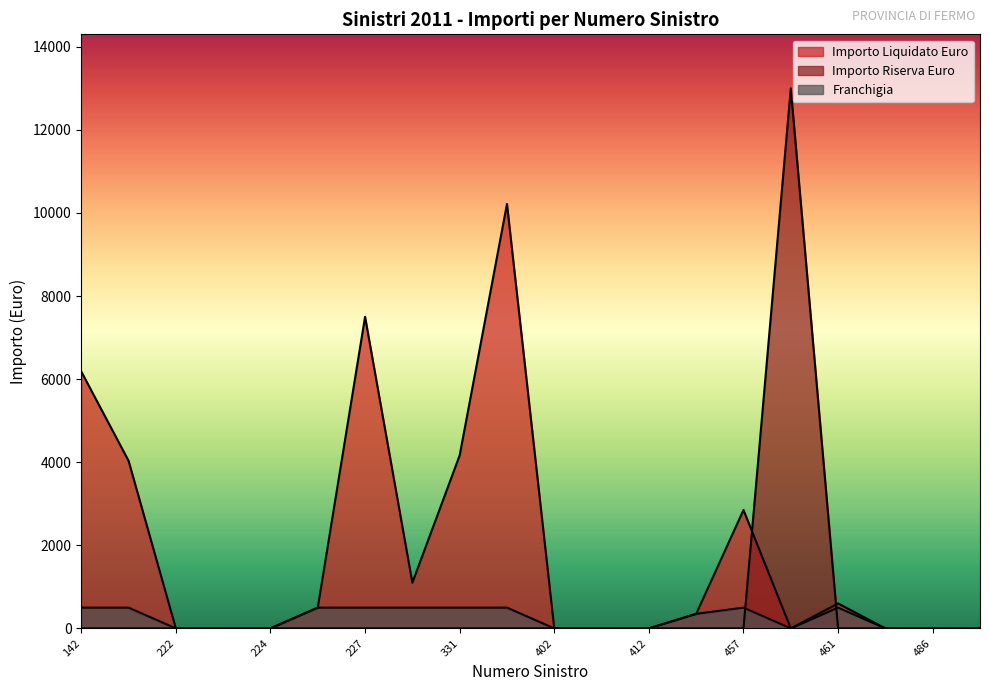

How many interior local peaks does the Franchigia series have?

2